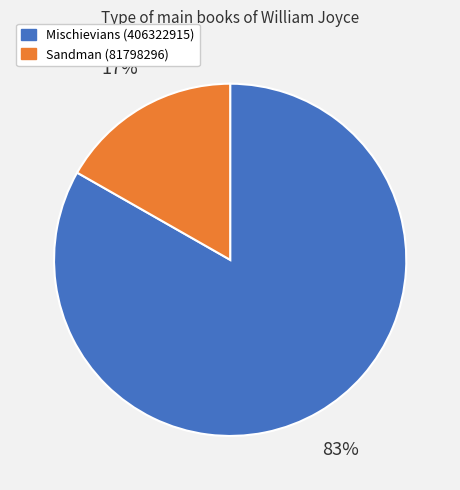

To the nearest percent, what is the combined percentage of Sandman (81798296) and Mischievians (406322915)?

100%